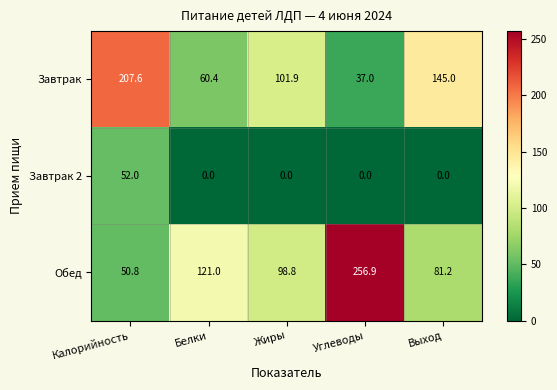

Reading left to right, what are all the values shown in this chart?

Завтрак: Калорийность=207.6	Белки=60.4	Жиры=101.9	Углеводы=37.0	Выход=145.0
Завтрак 2: Калорийность=52.0	Белки=0.0	Жиры=0.0	Углеводы=0.0	Выход=0.0
Обед: Калорийность=50.8	Белки=121.0	Жиры=98.8	Углеводы=256.9	Выход=81.2